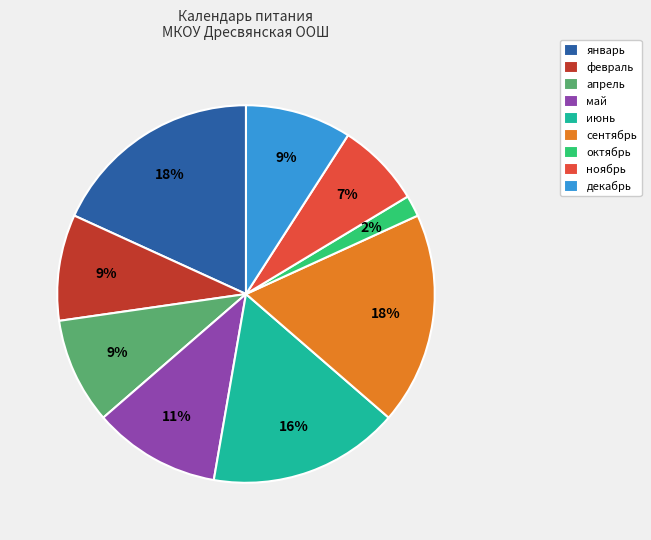

The май slice represents 11% of the pie. True or false?

True